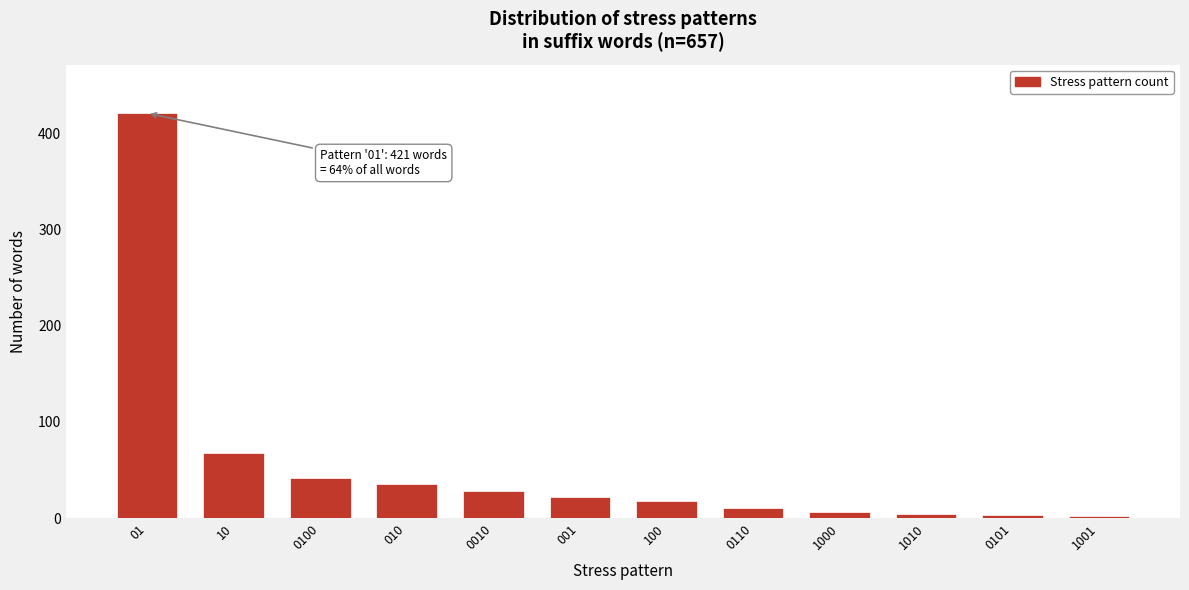

What is the maximum value shown in the chart?

421